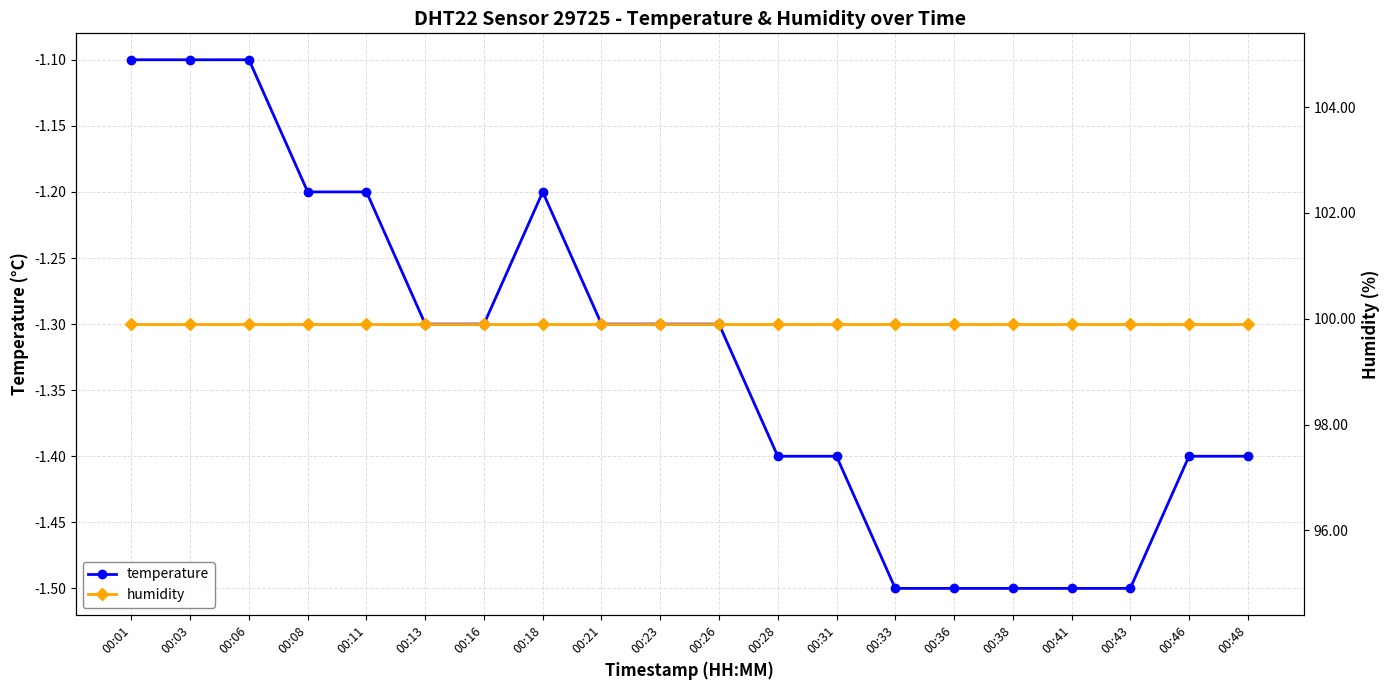

True or false: temperature has a value of -1.7 at 00:16.

False